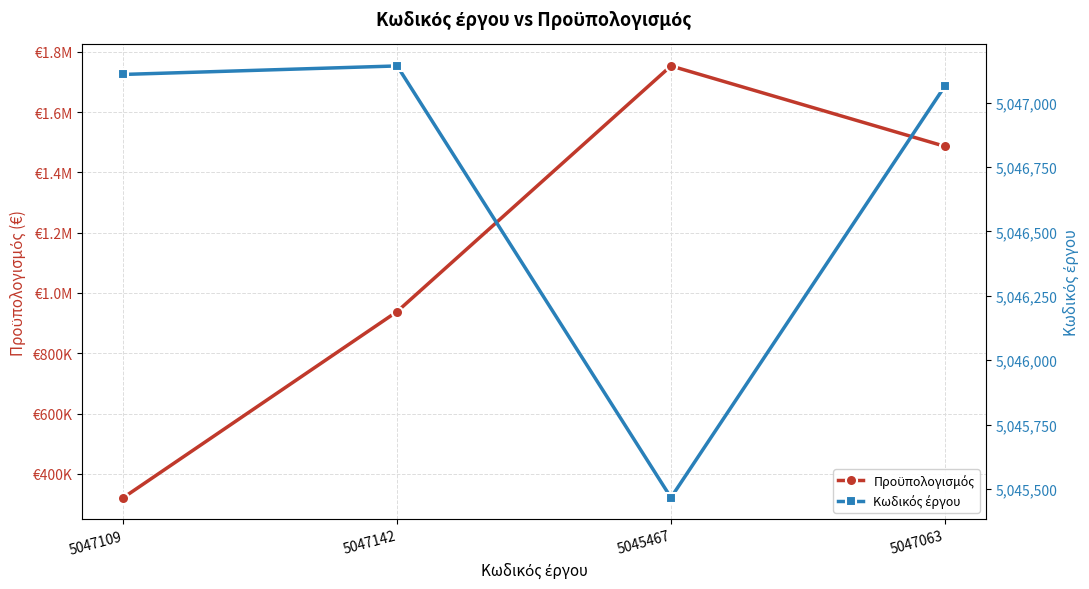

What is the label of the 4th point from the right?

5047109